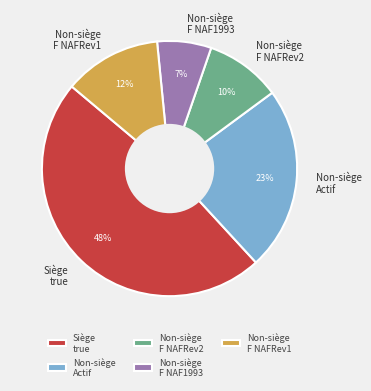

To the nearest percent, what percentage of the pie is Non-siège F NAFRev2?

10%